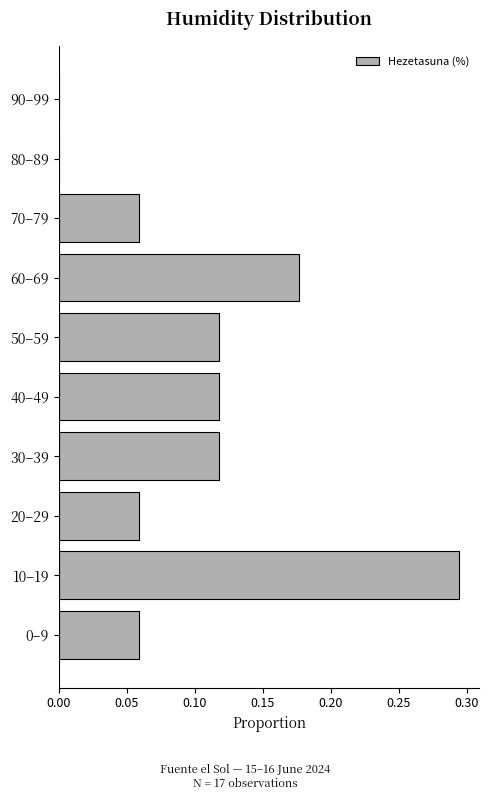

Which category has the highest value across all series?

10–19